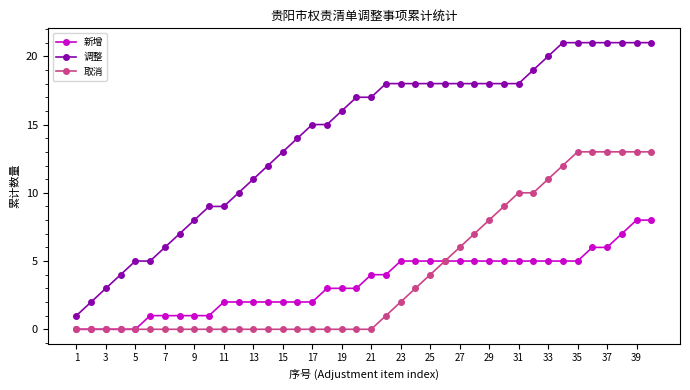

Which series has the largest range (max minus min)?

调整